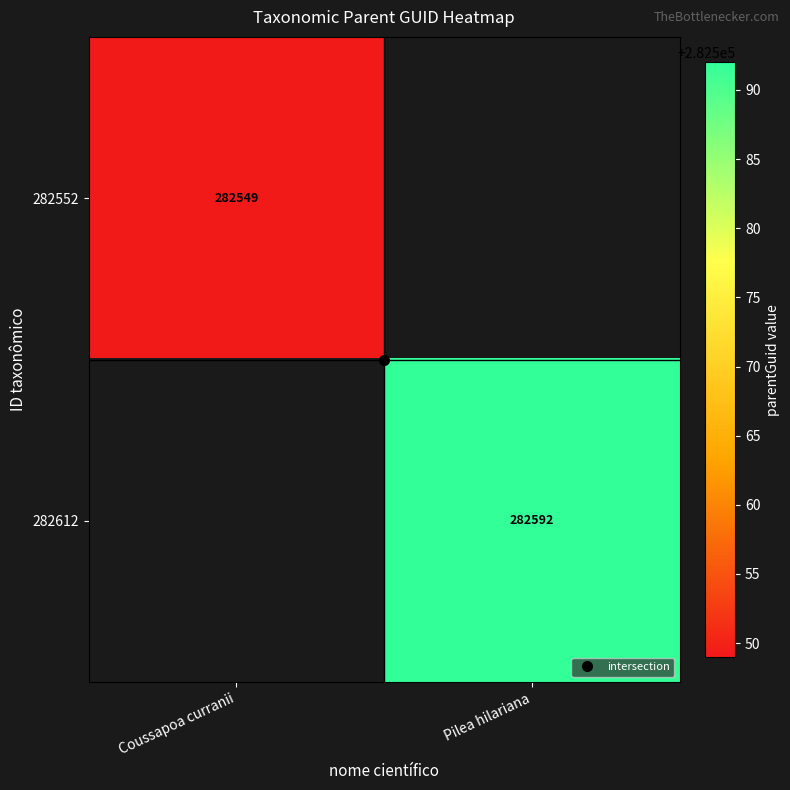

The value of 282612 at Pilea hilariana is 117651.9. True or false?

False